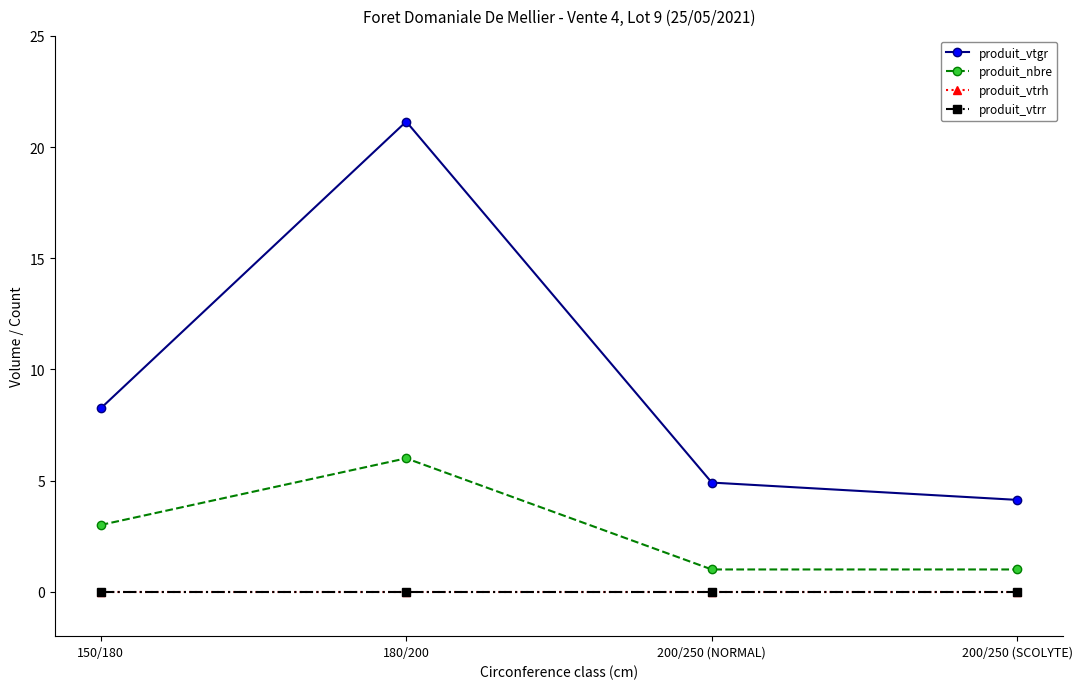

Does the chart have visible grid lines?

No